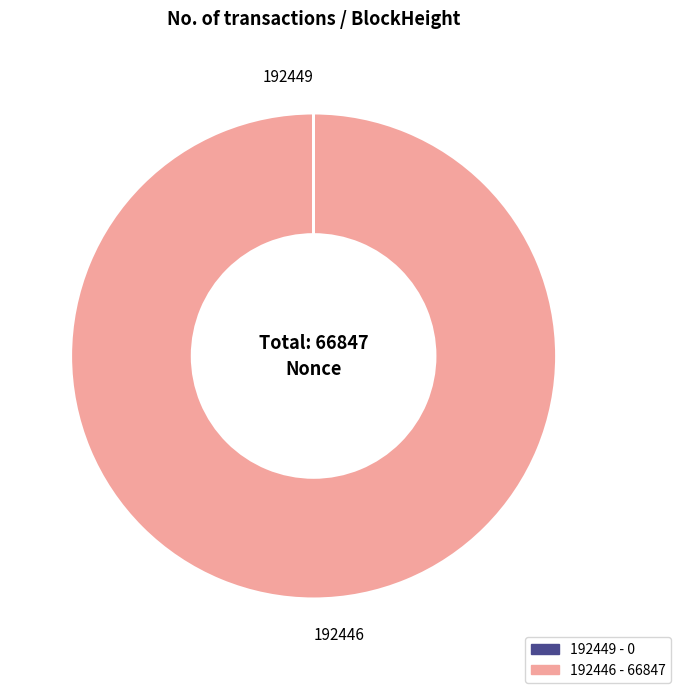

Which category has the biggest portion of the pie?

192446